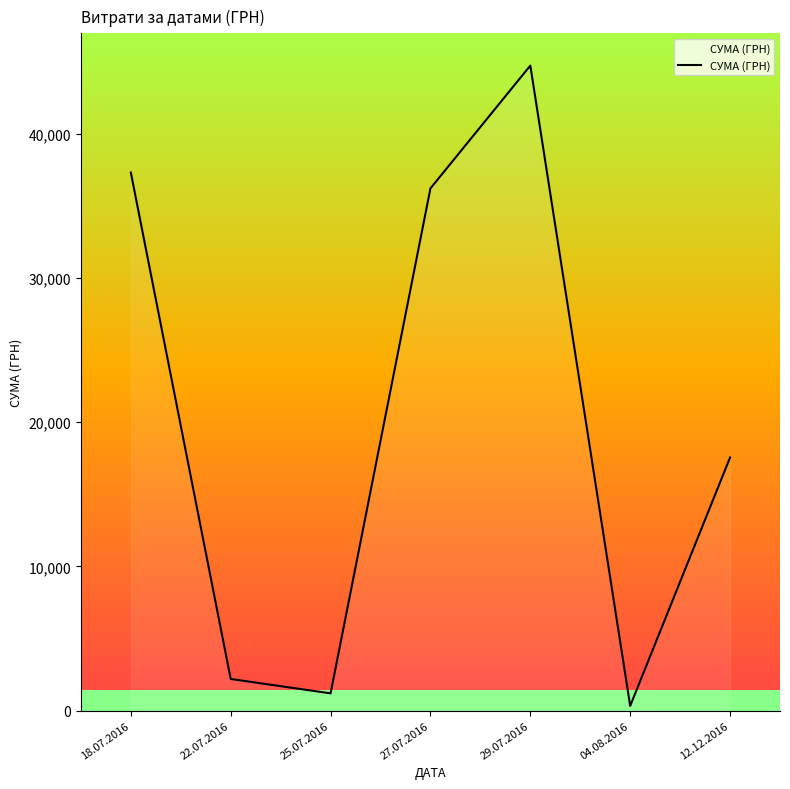

True or false: the data shows 36213.0 at 27.07.2016.

True